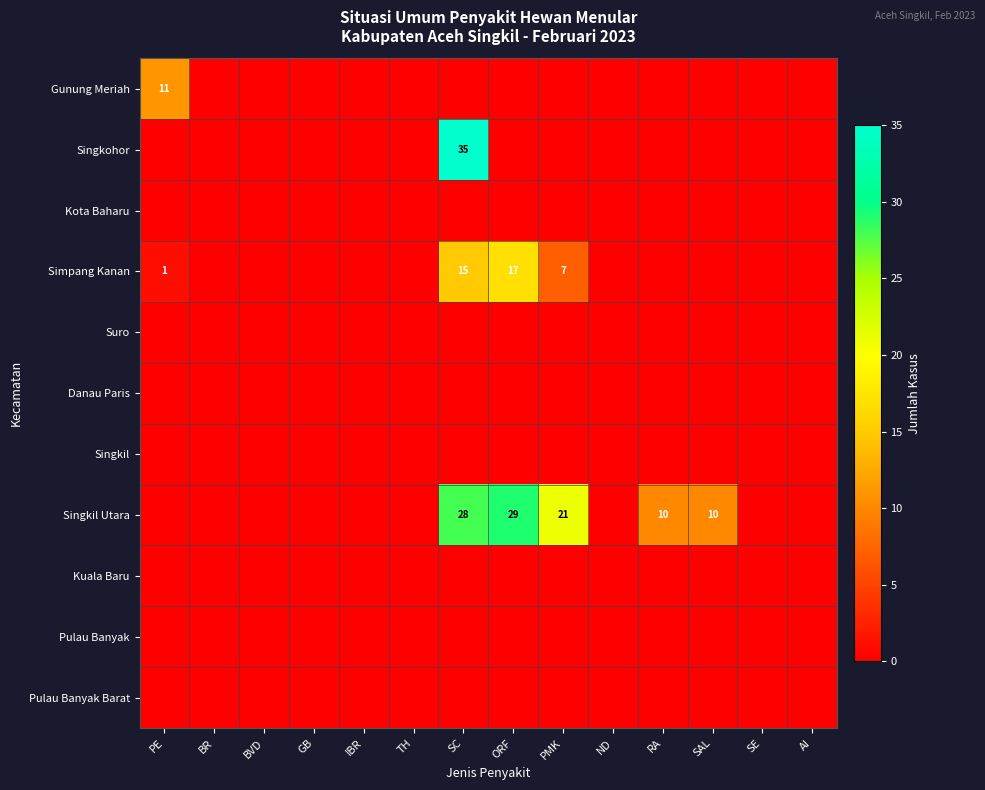

The value of Simpang Kanan at ORF is 23. True or false?

False